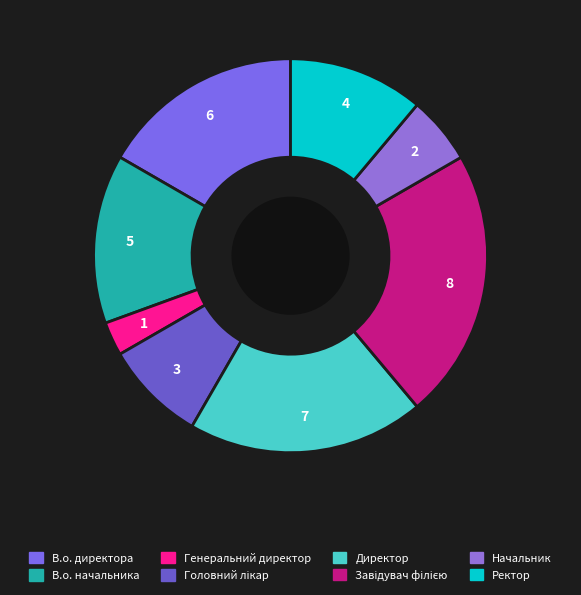

Count the number of slices in the pie.

8